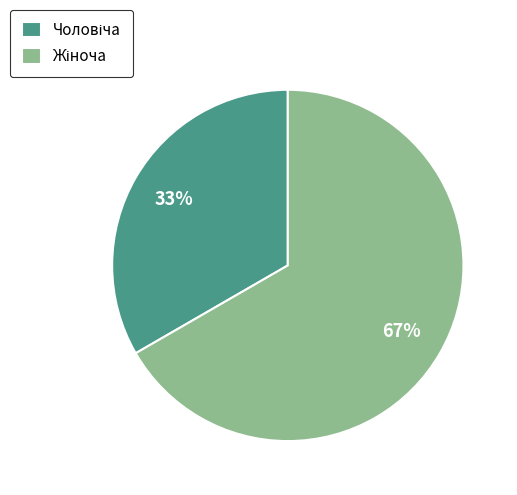

Count the number of slices in the pie.

2